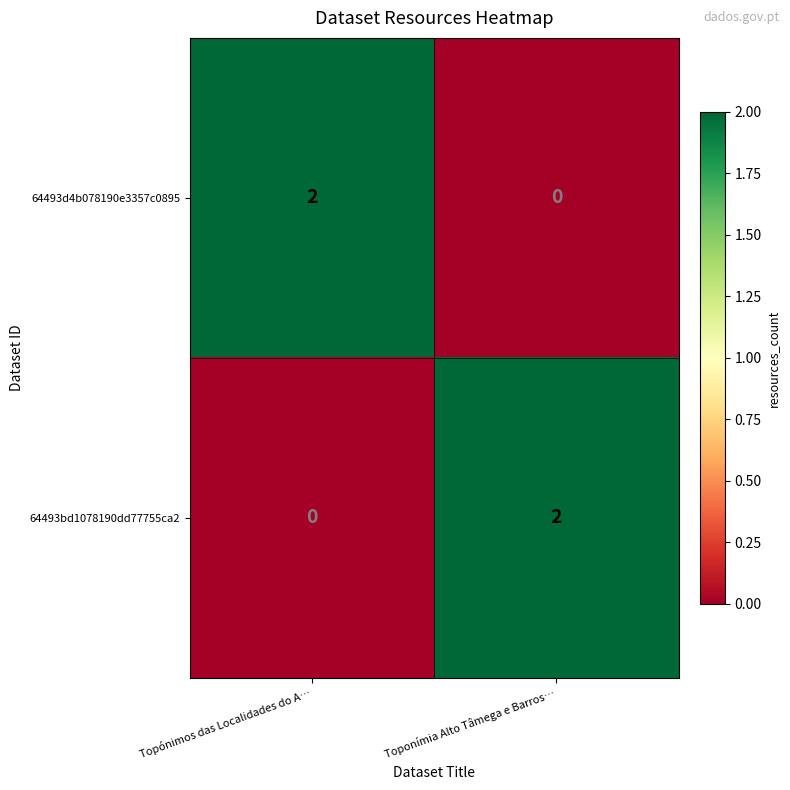

What is the difference between the highest and lowest values at Topónimos das Localidades do A…?

2